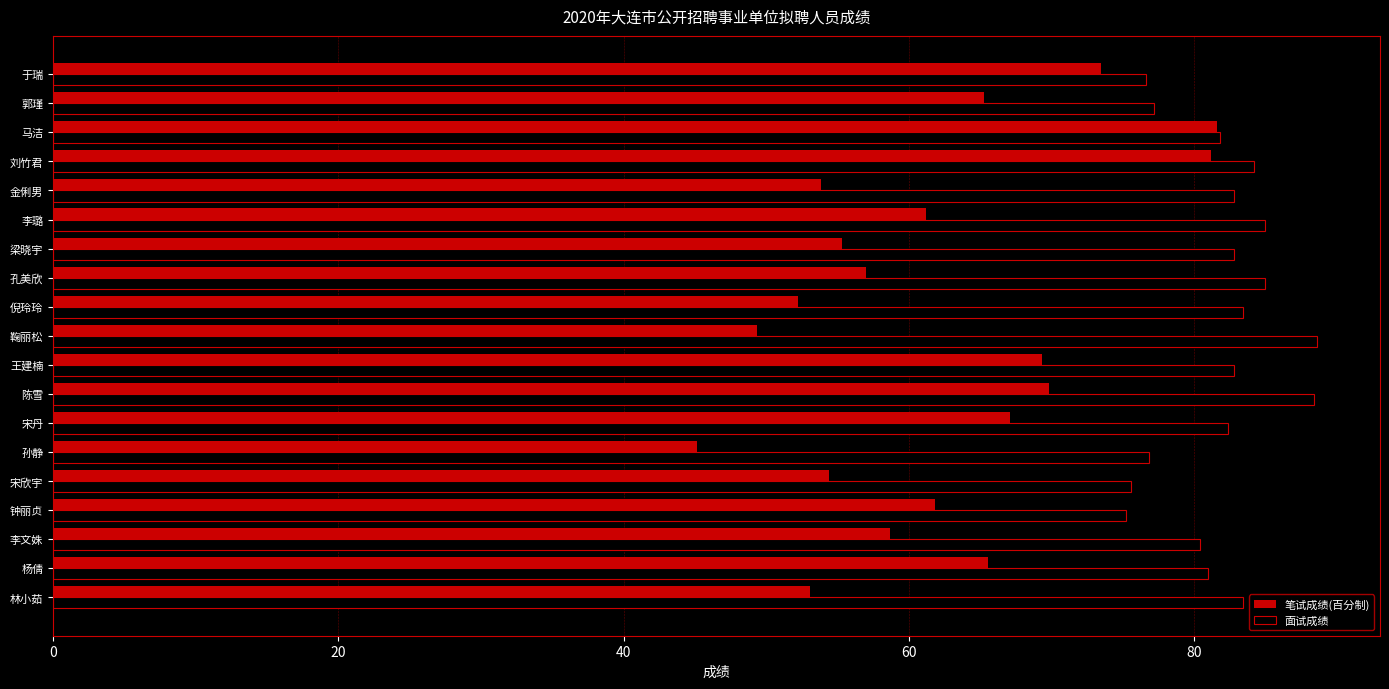

At which label does 笔试成绩(百分制) reach its minimum?

孙静